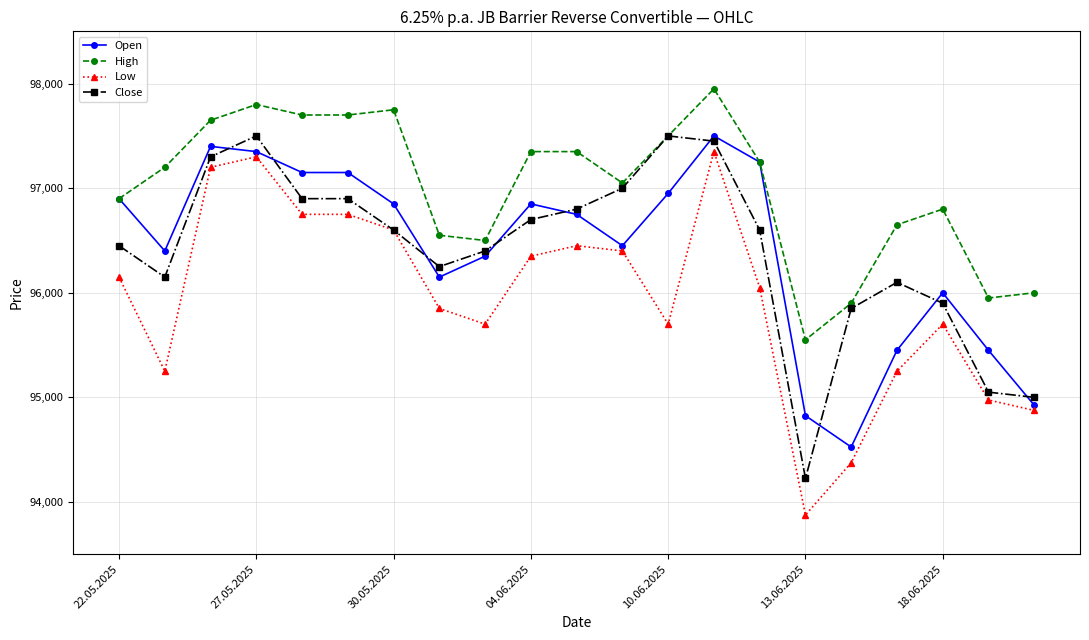

What is the difference between the maximum and second lowest values in the Open series?

2675